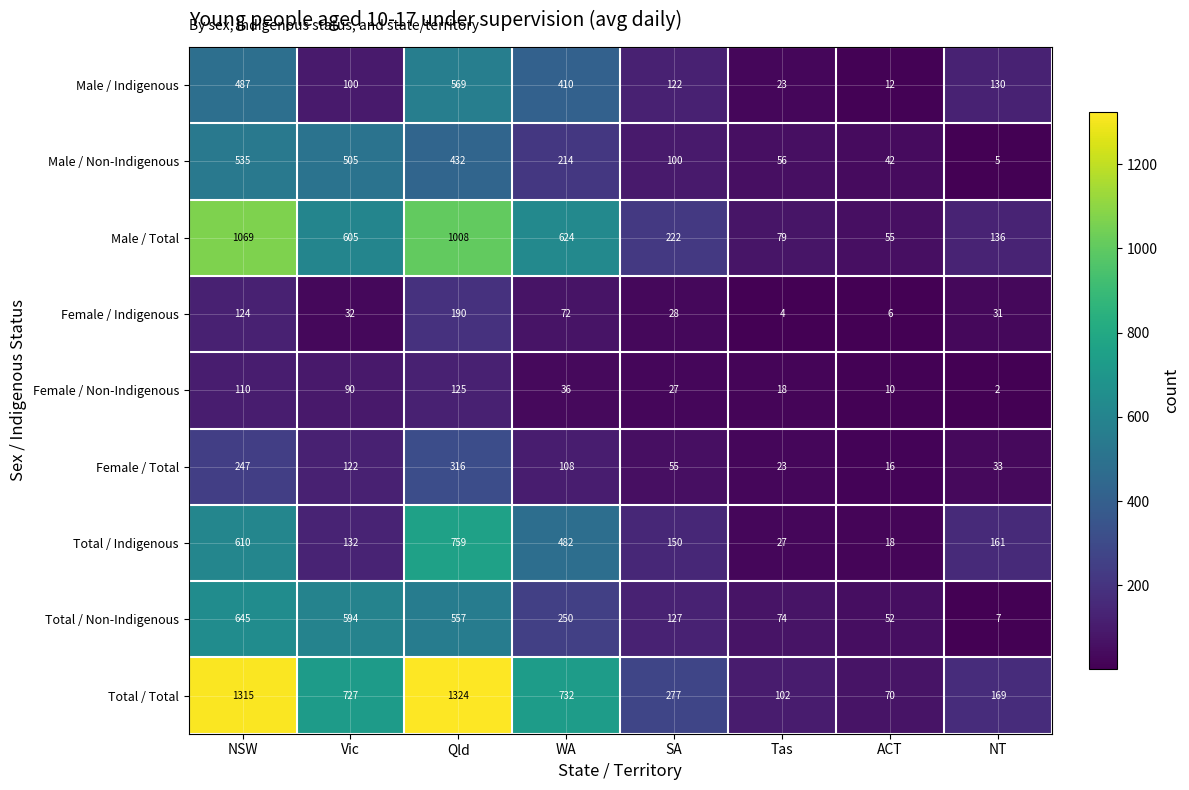

Which series has the widest spread of values?

Total / Total